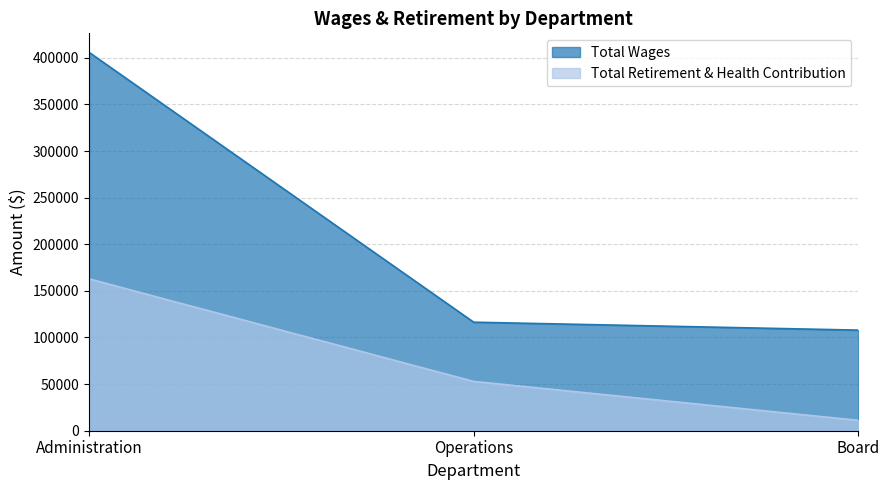

What is the value of the Total Retirement & Health Contribution point at the 2nd from the left?

52891